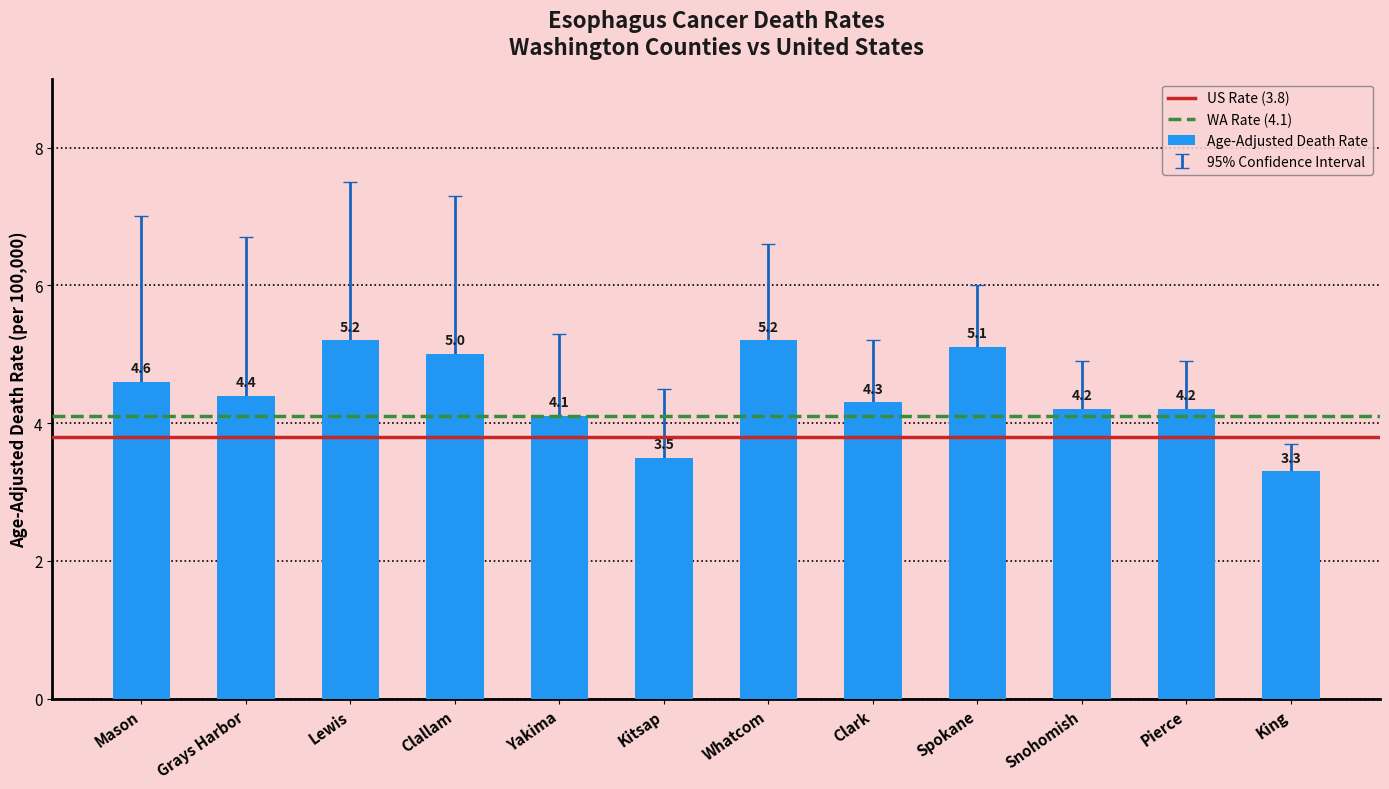

What is the sum of the values at Grays Harbor and King?

7.7